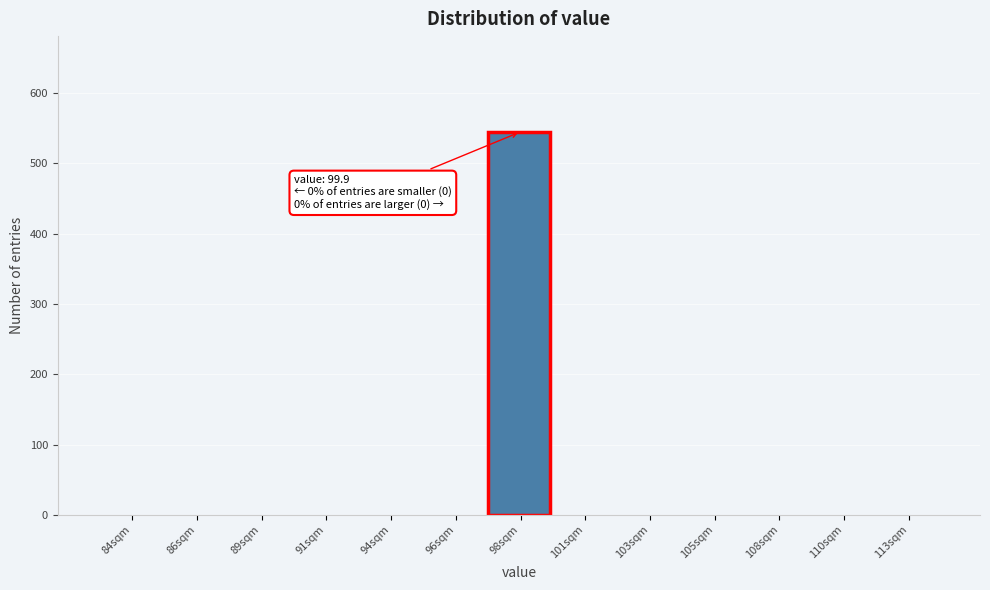

Reading left to right, list all the values displayed in this chart.

84sqm=0	86sqm=0	89sqm=0	91sqm=0	94sqm=0	96sqm=0	98sqm=545	101sqm=0	103sqm=0	105sqm=0	108sqm=0	110sqm=0	113sqm=0